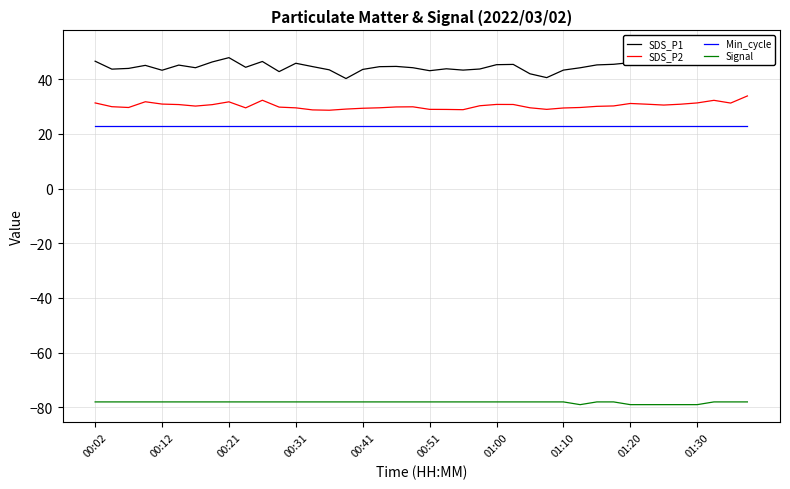

What is the greatest value displayed?

51.3